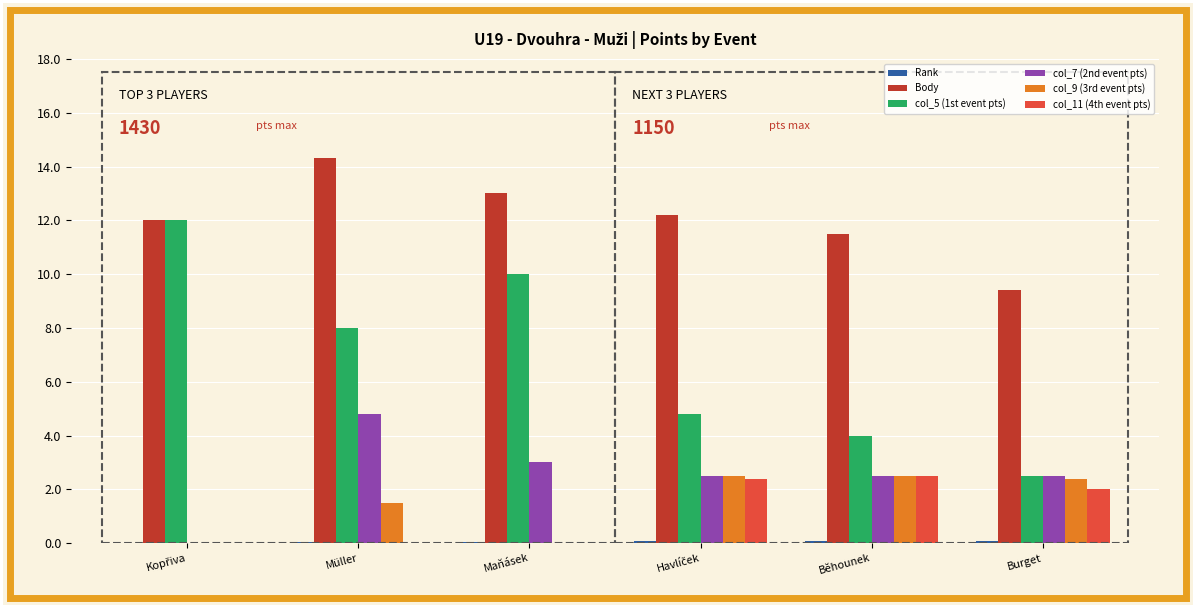

What is the highest value of the col_9 (3rd event pts) series?

2.5